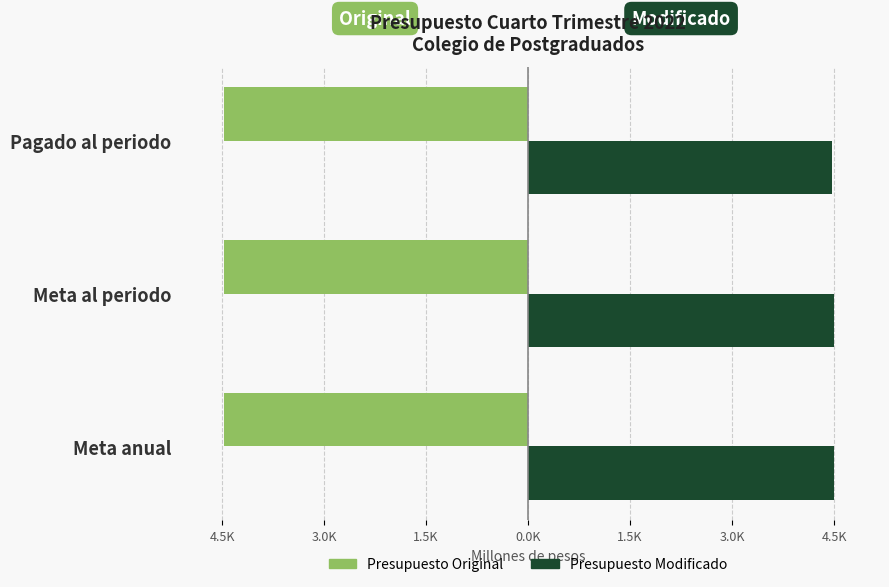

Which series has the widest spread of values?

Presupuesto Modificado